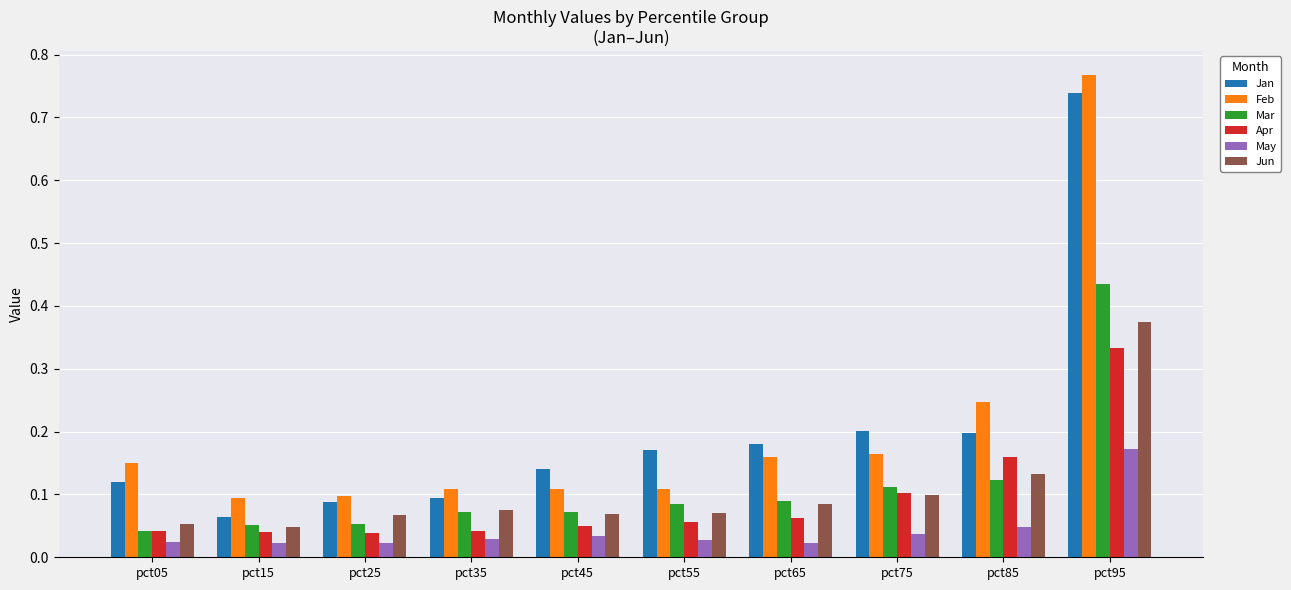

Is the value of May at pct65 greater than the value of Jun at pct85?

No